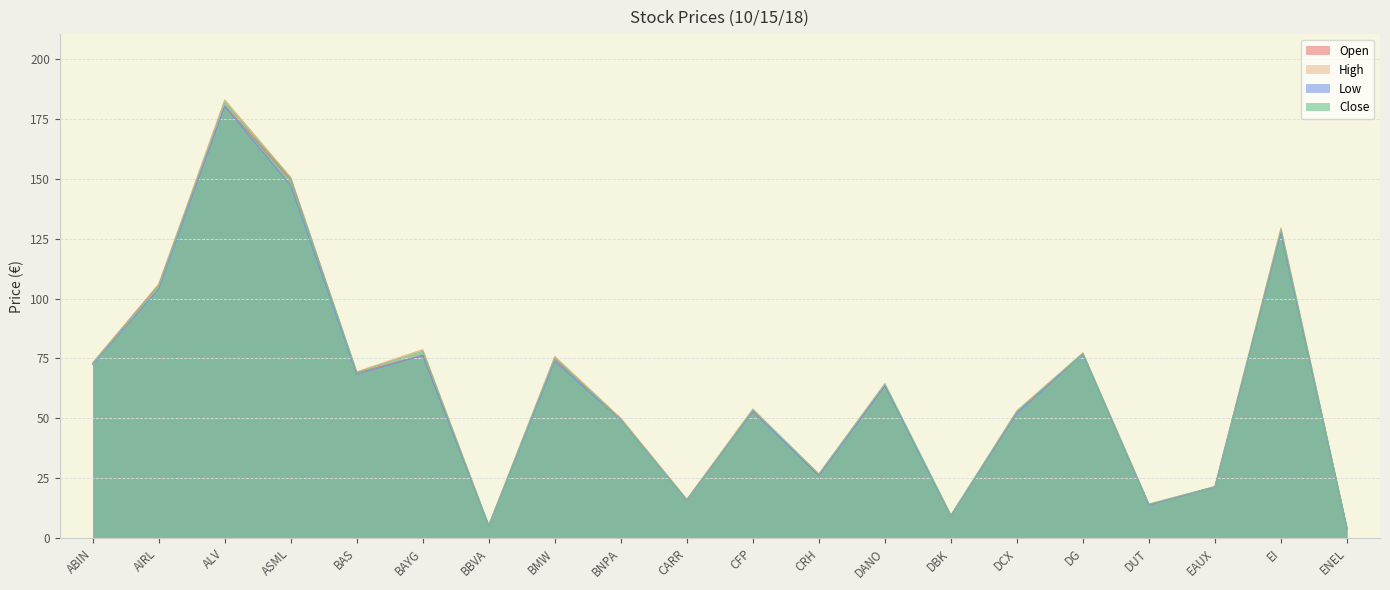

Where is the first local minimum for Open?

BAS